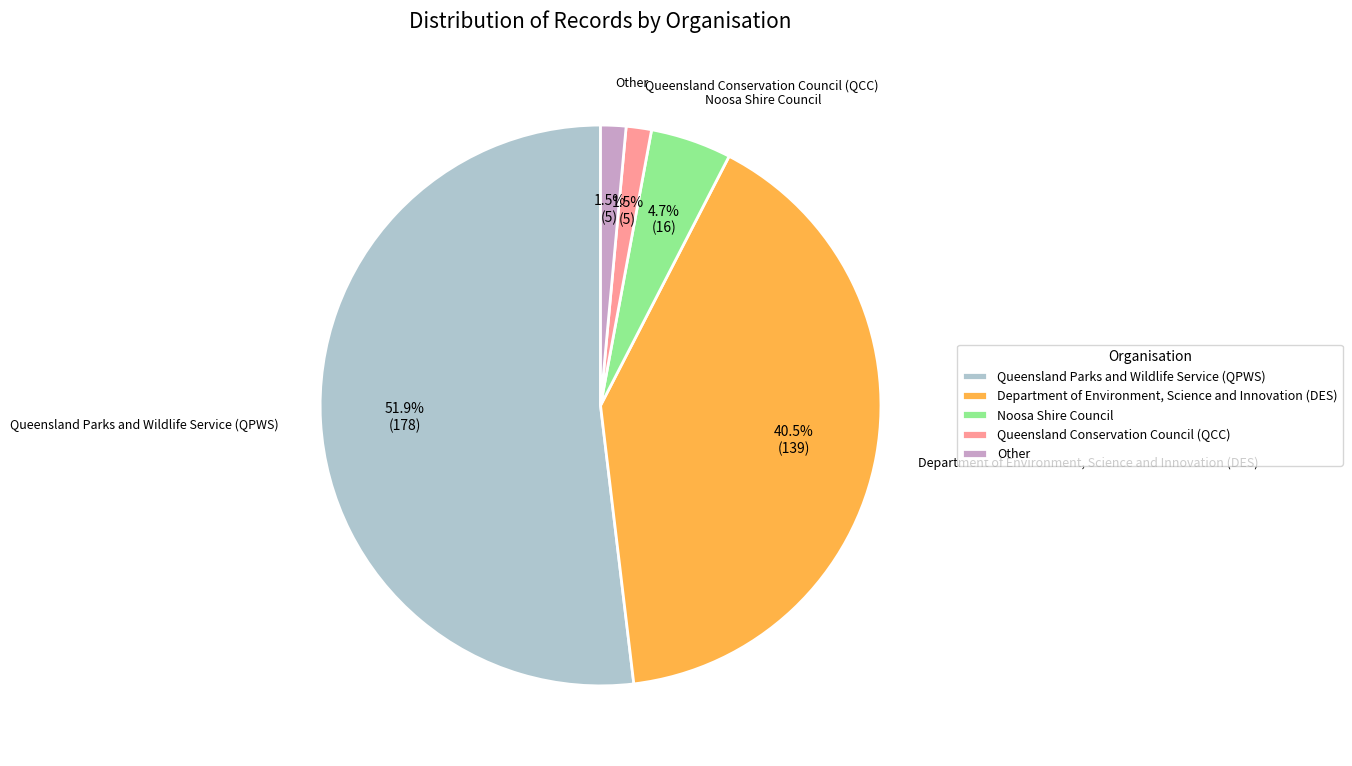

Is Queensland Parks and Wildlife Service (QPWS) the majority of the pie?

Yes